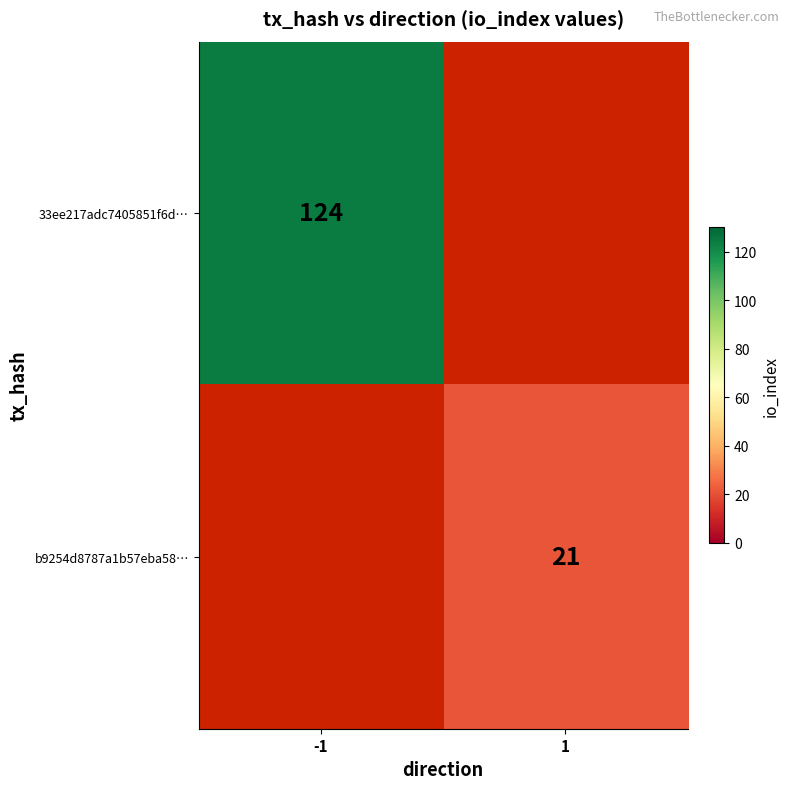

The 33ee217adc7405851f6d… series shows 171 at -1. True or false?

False